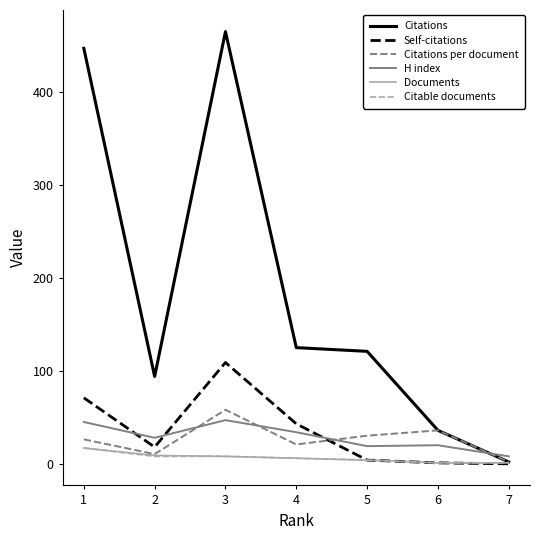

What is the maximum value for Self-citations?

109.0